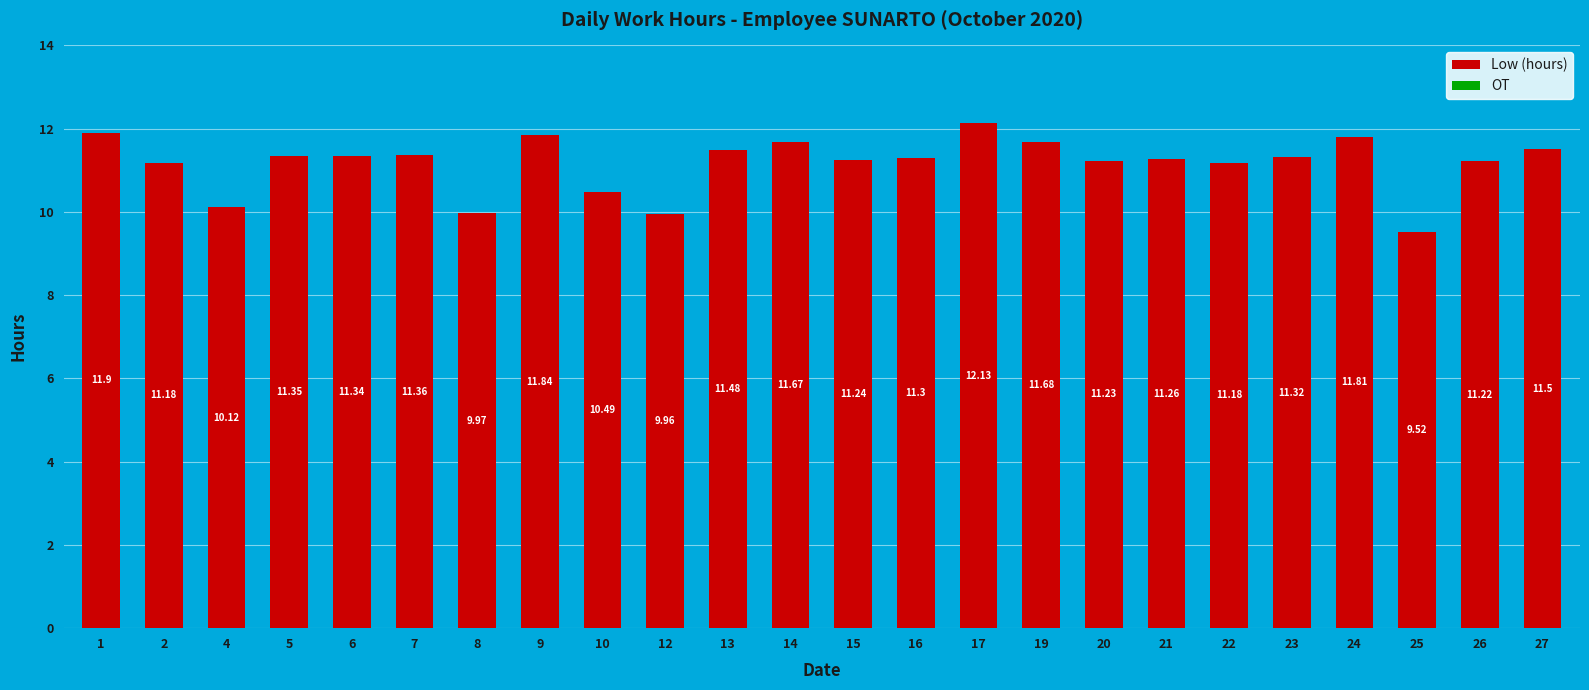

Are the bars horizontal?

No